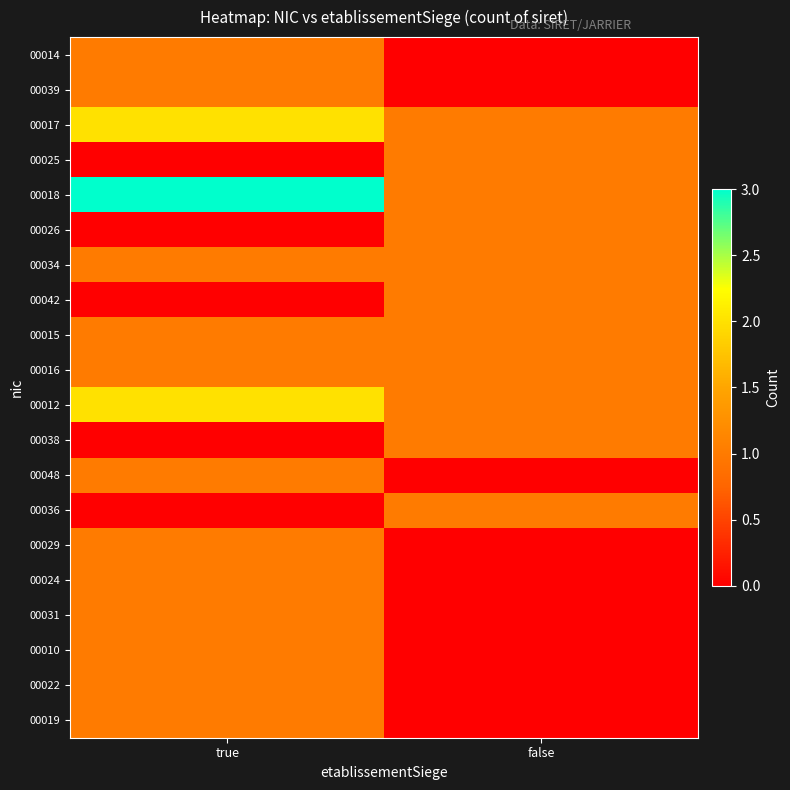

Which series has the widest spread of values?

00018